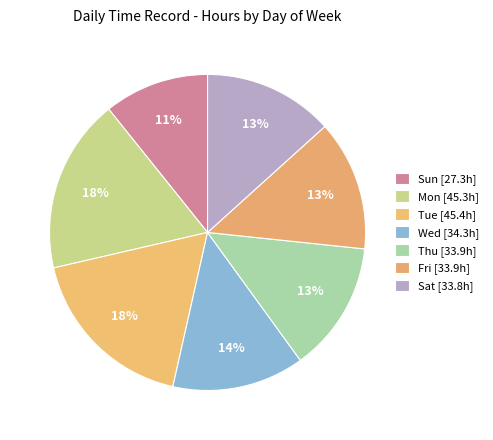

How many segments does this pie chart have?

7